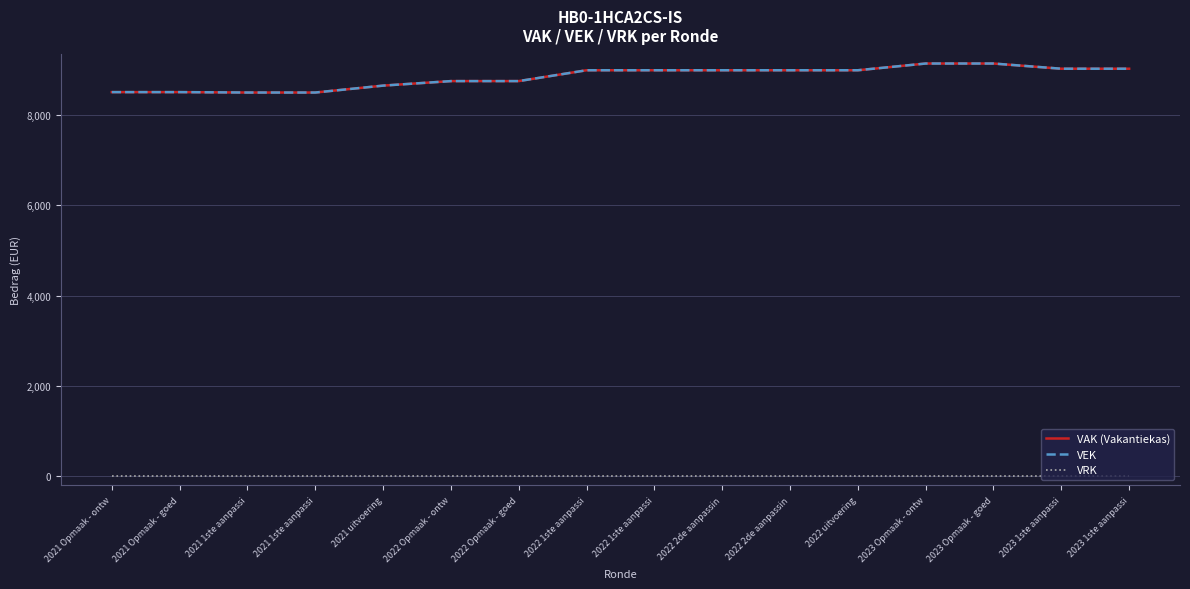

What is the label of the 16th point from the left?

2023 1ste aanpassi